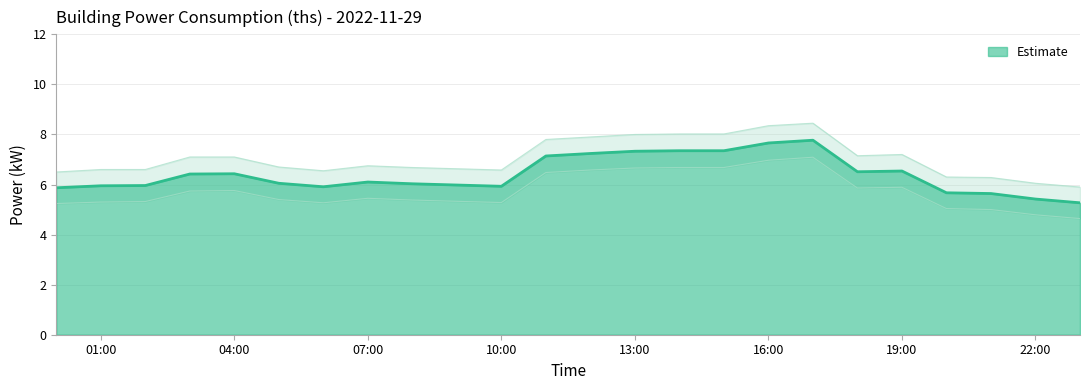

True or false: power_upper and power cross at least once.

False